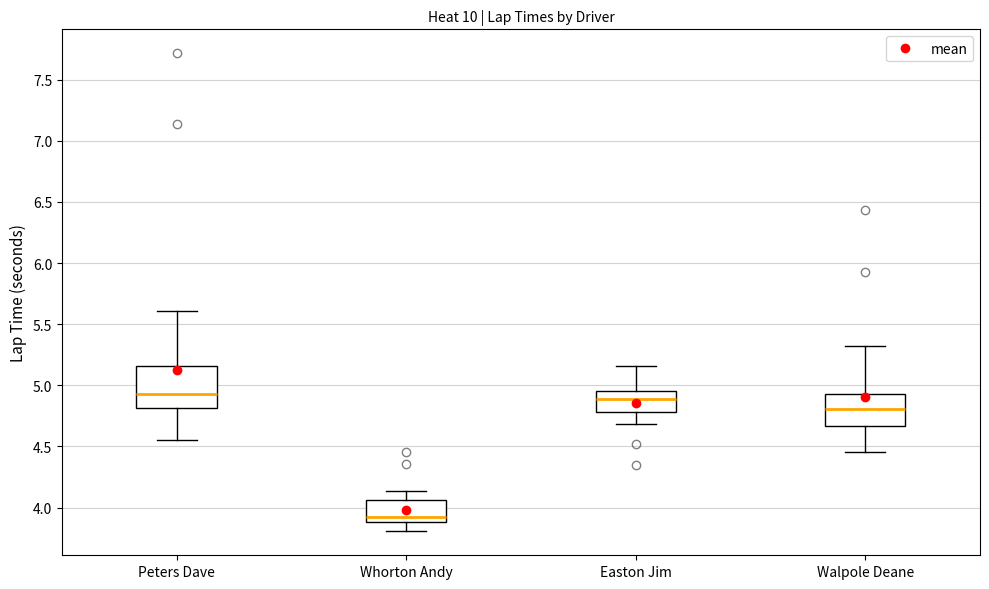

Which box is the tallest, from its lower edge to its upper edge?

Peters Dave